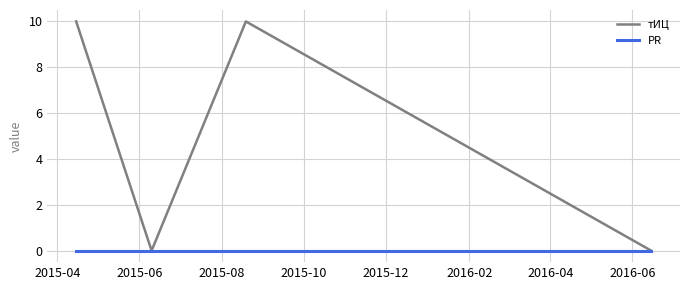

In тИЦ, how many points are higher than both neighbors (excluding endpoints)?

1